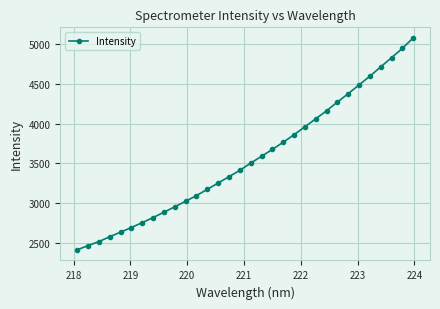

What is the value of the 12th point from the left?

3091.9